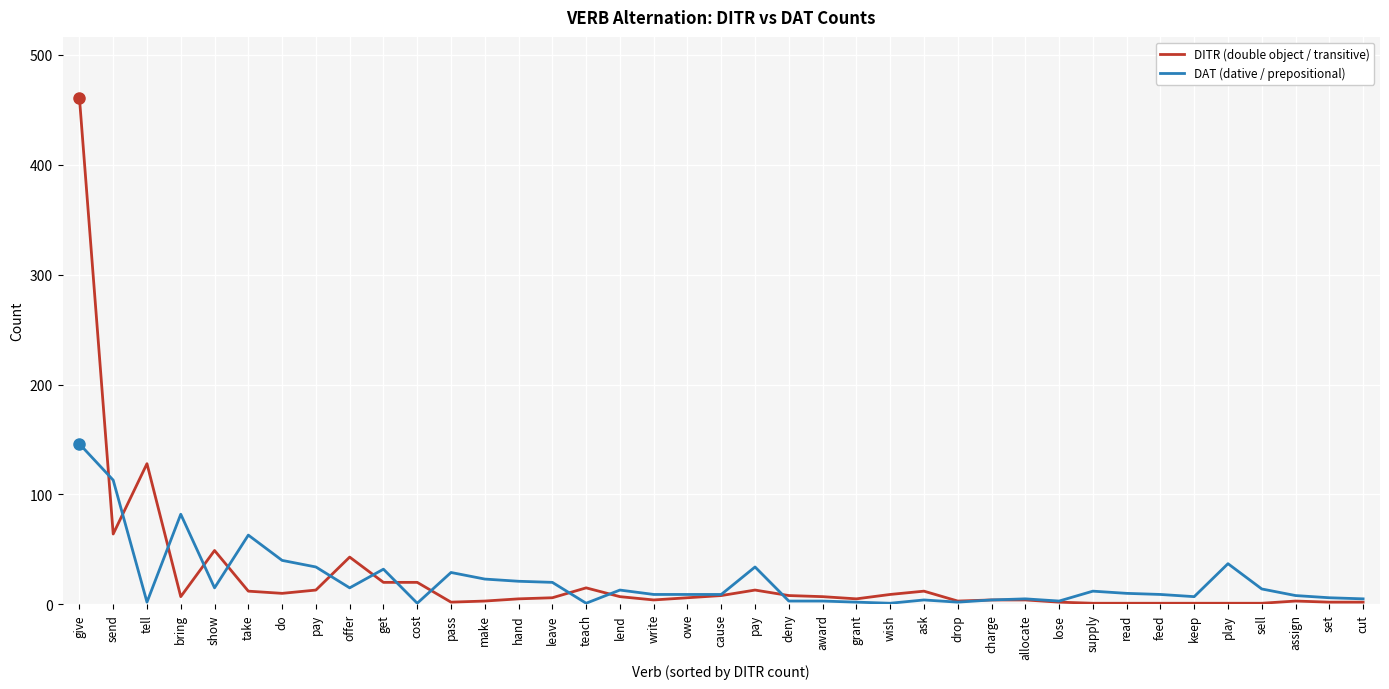

True or false: DAT (dative / prepositional) has a value of 9 at cut.

False